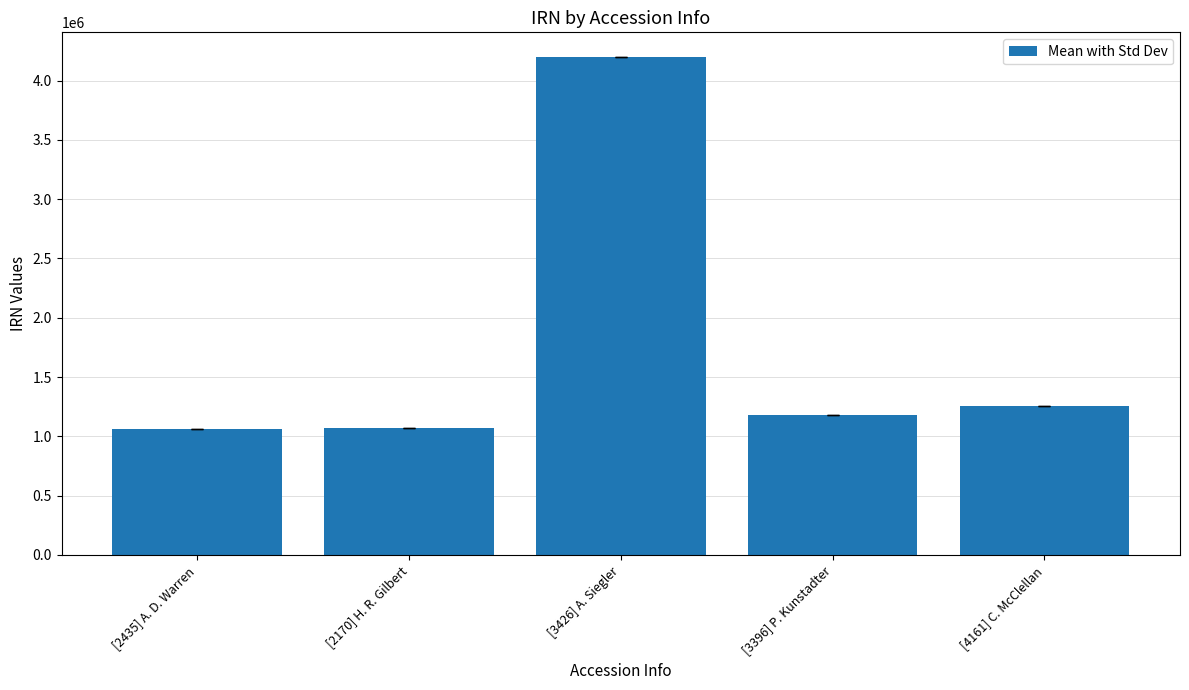

At which label is the value closest to 2631542?

[4161] C. McClellan